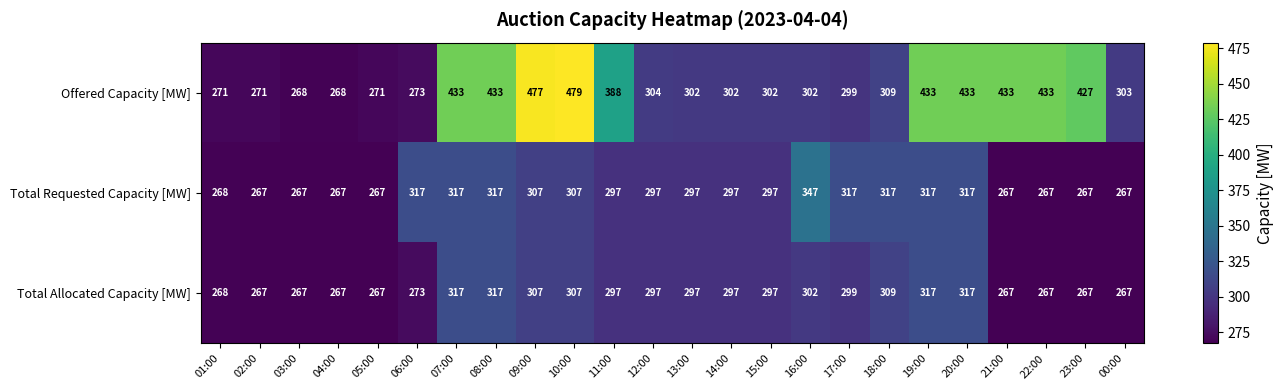

Is it true that Total Requested Capacity [MW] equals 376 at 01:00?

False